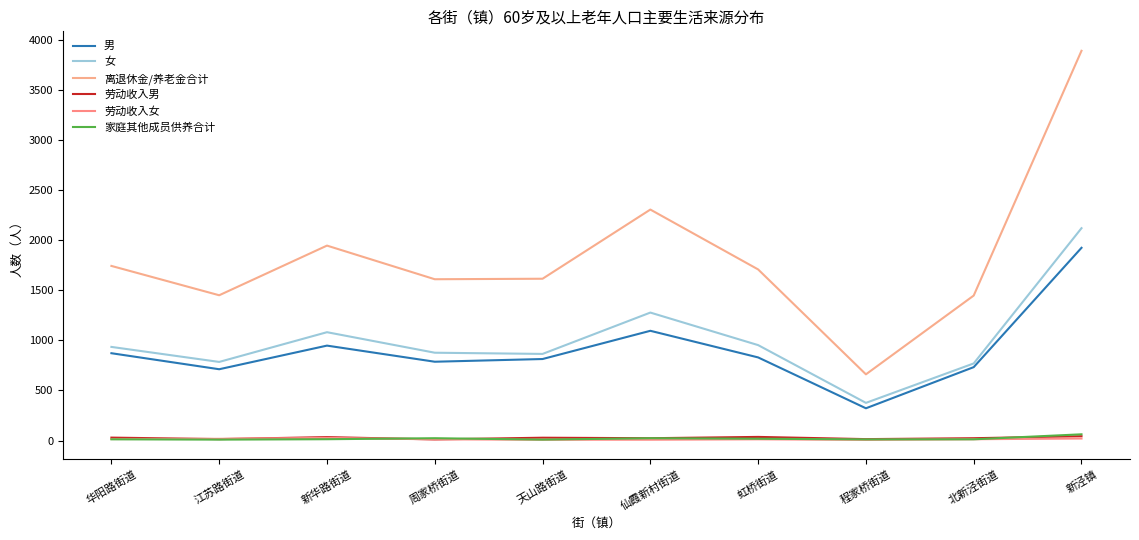

What is the maximum value for 家庭其他成员供养合计?

62